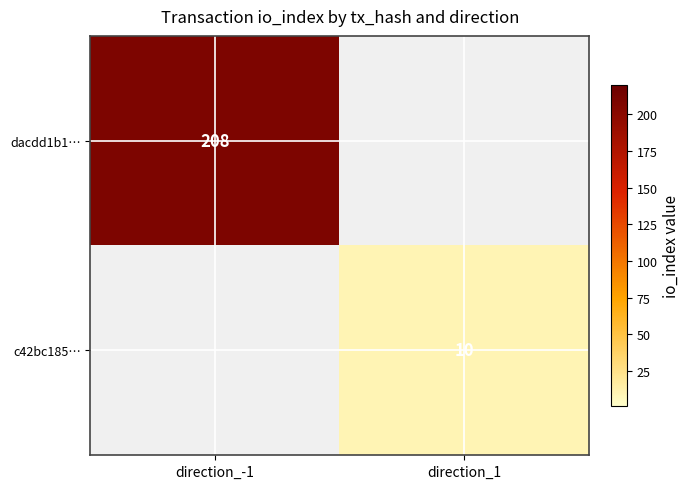

Is the value of c42bc185… at direction_1 greater than the value of dacdd1b1… at direction_-1?

No